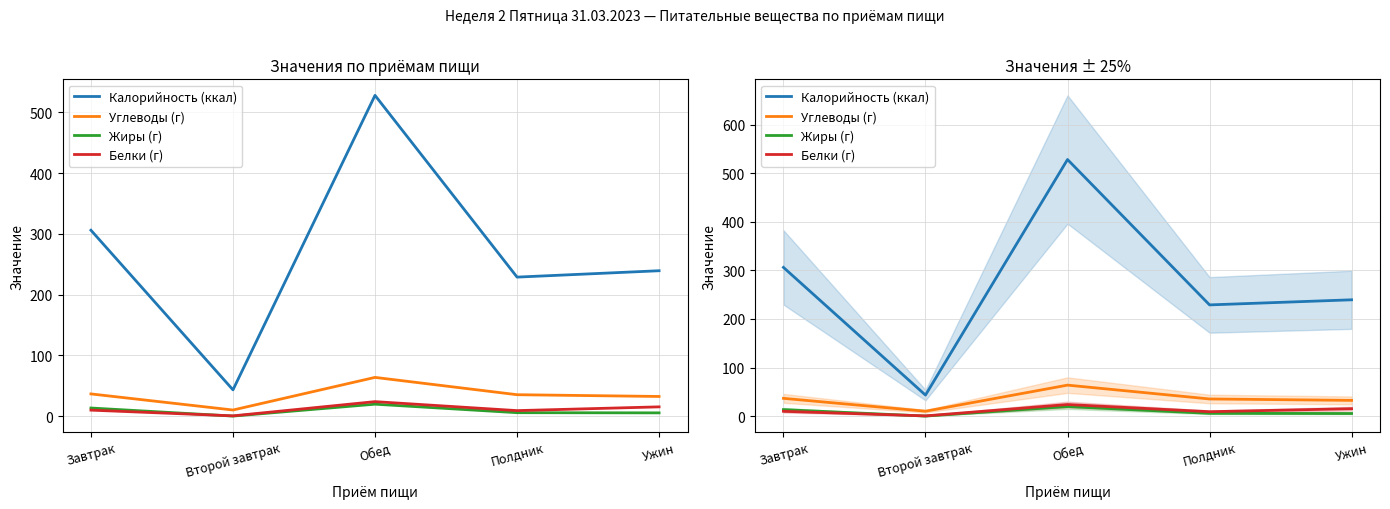

What is the total value across all series at Полдник?

279.0